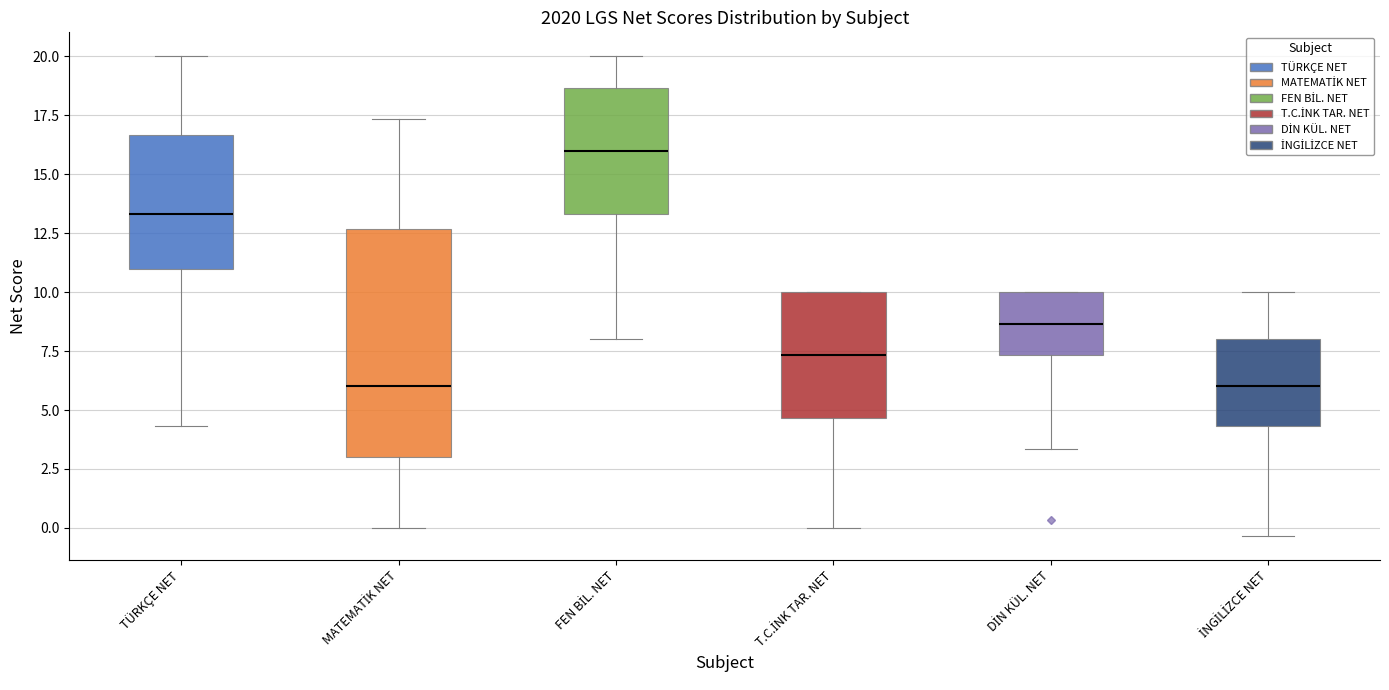

Reading left to right, transcribe this box plot: for each box, give where its median line is, the range the box spans, and where its two whiskers end, as read against the y-axis. The values are not printed on the chart, so give them approximately, as read against the axis.

TÜRKÇE NET: median 13.5, box 11.0 to 16.5, whiskers 4.5 to 20.0
MATEMATİK NET: median 6.0, box 3.0 to 12.5, whiskers 0.0 to 17.5
FEN BİL. NET: median 16.0, box 13.5 to 18.5, whiskers 8.0 to 20.0
T.C.İNK TAR. NET: median 7.5, box 4.5 to 10.0, whiskers 0.0 to 10.0
DİN KÜL. NET: median 8.5, box 7.5 to 10.0, whiskers 3.5 to 10.0
İNGİLİZCE NET: median 6.0, box 4.5 to 8.0, whiskers -0.5 to 10.0